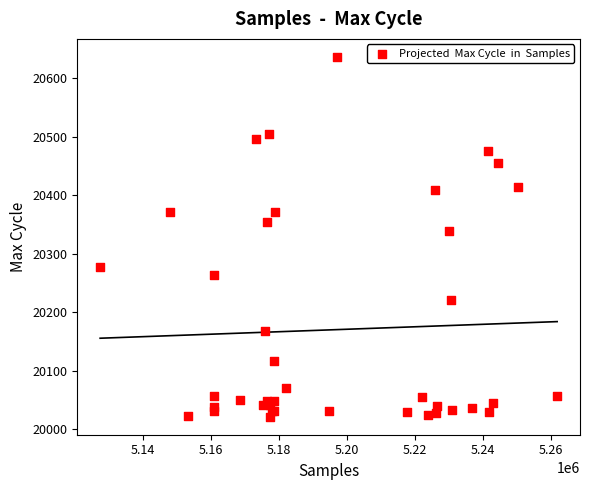

What Y value in the scatter plot is closest to 20329?

20339